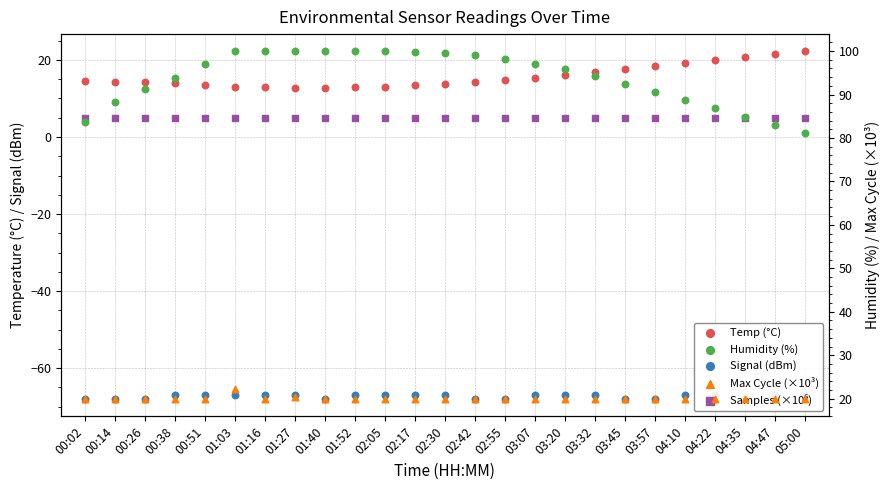

Which series reaches the minimum Y coordinate?

Signal (dBm)